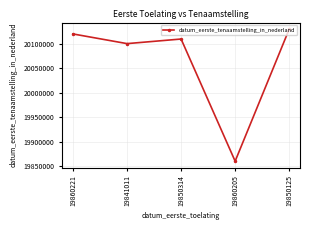

What is the greatest value displayed?

20130305